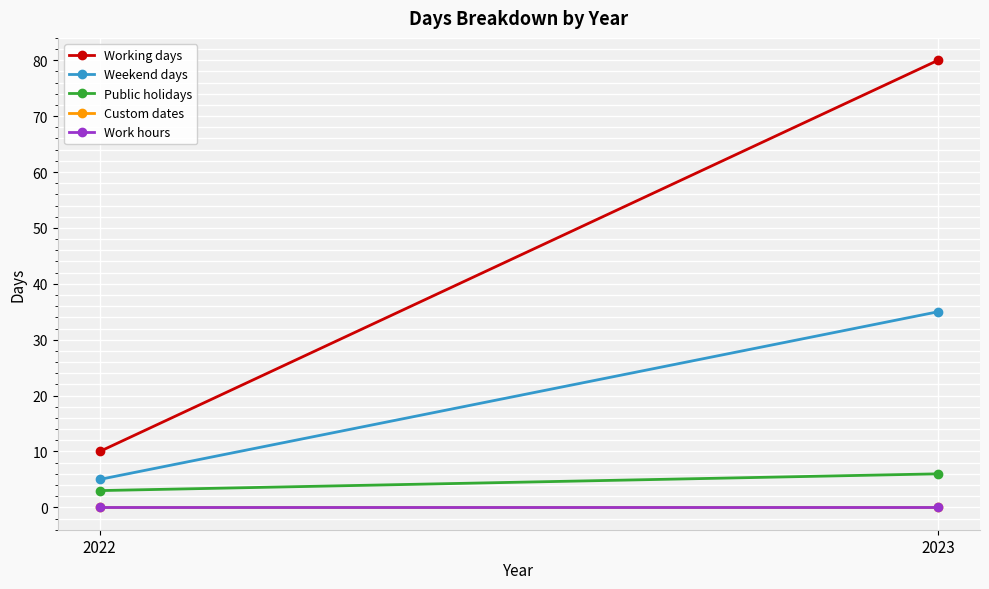

What are all the series names shown in the legend?

Working days, Weekend days, Public holidays, Custom dates, Work hours